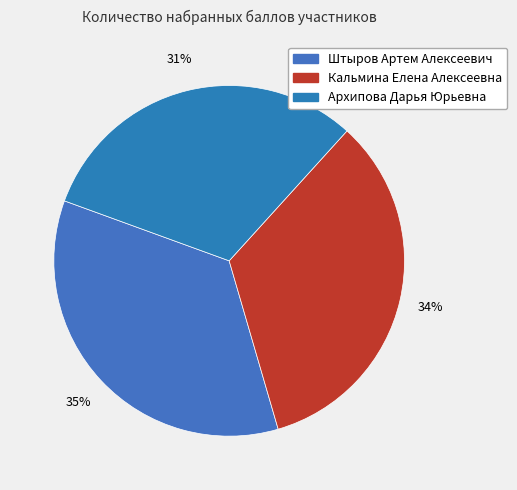

Combined, what portion of the pie is Архипова Дарья Юрьевна and Штыров Артем Алексеевич?

66.2%